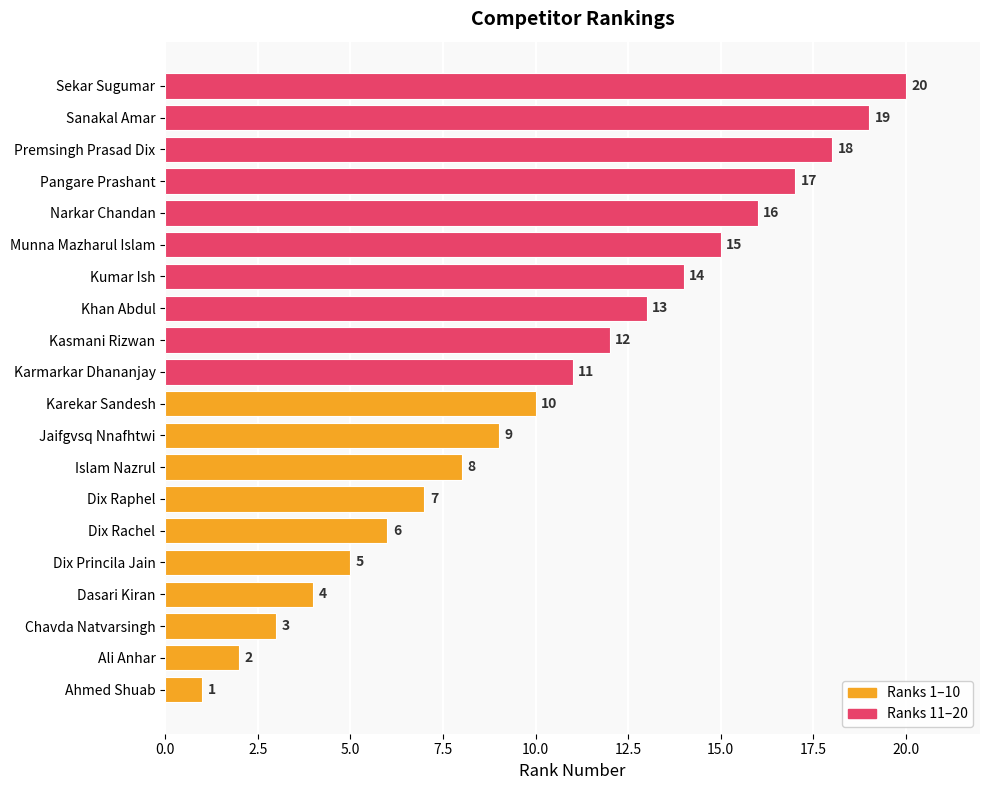

Is it true that the value at Narkar Chandan is 24?

False